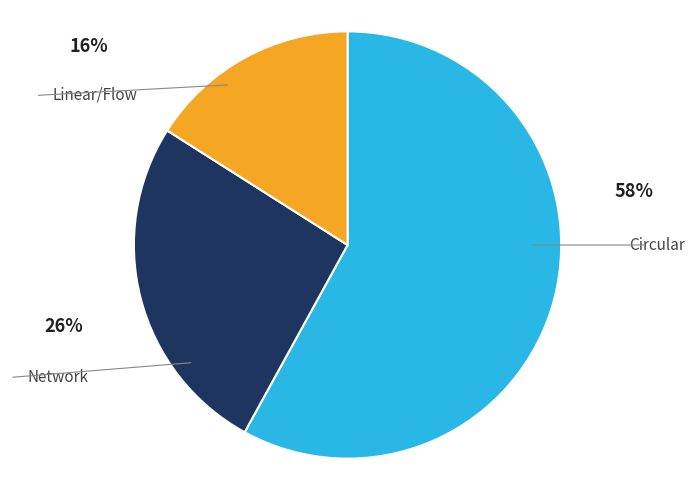

To the nearest percent, what is the average slice percentage?

33%